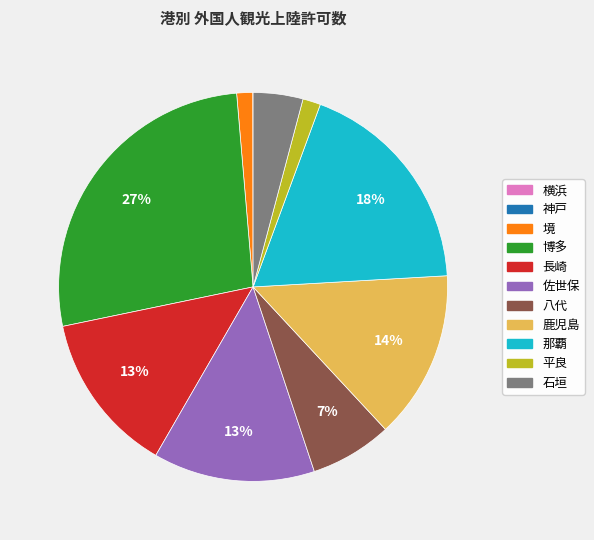

What percentage is the 長崎 slice, to the nearest percent?

13%